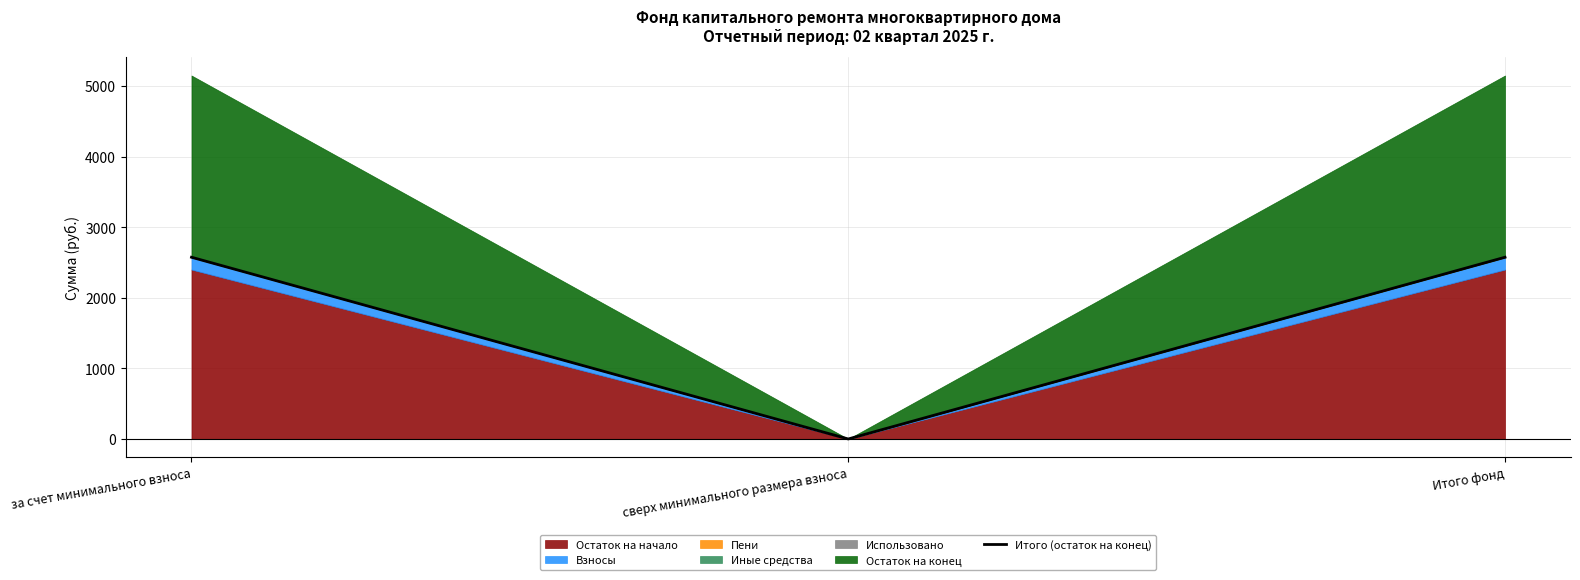

Reading right to left, transcribe all the data shown in this chart.

2574.3	0.0	2574.3